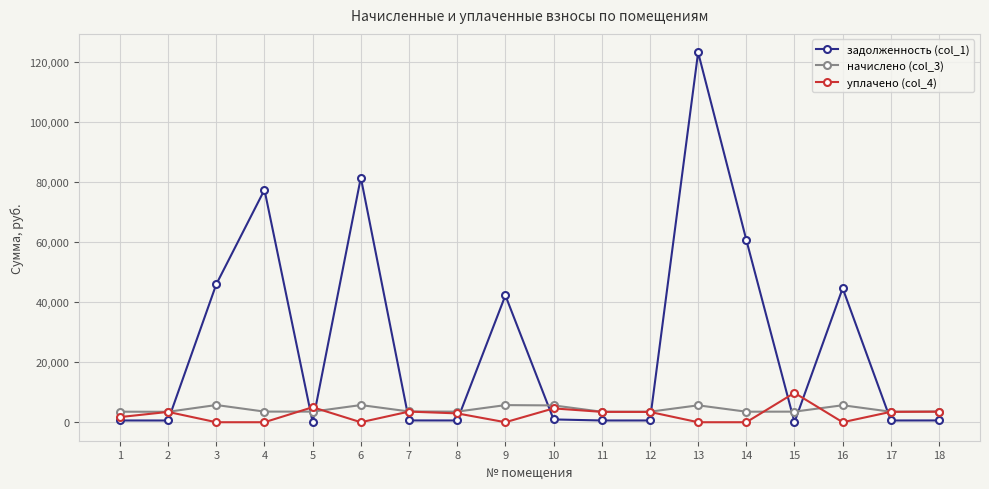

Which series ends up on top after the final intersection of задолженность (col_1) and начислено (col_3)?

начислено (col_3)